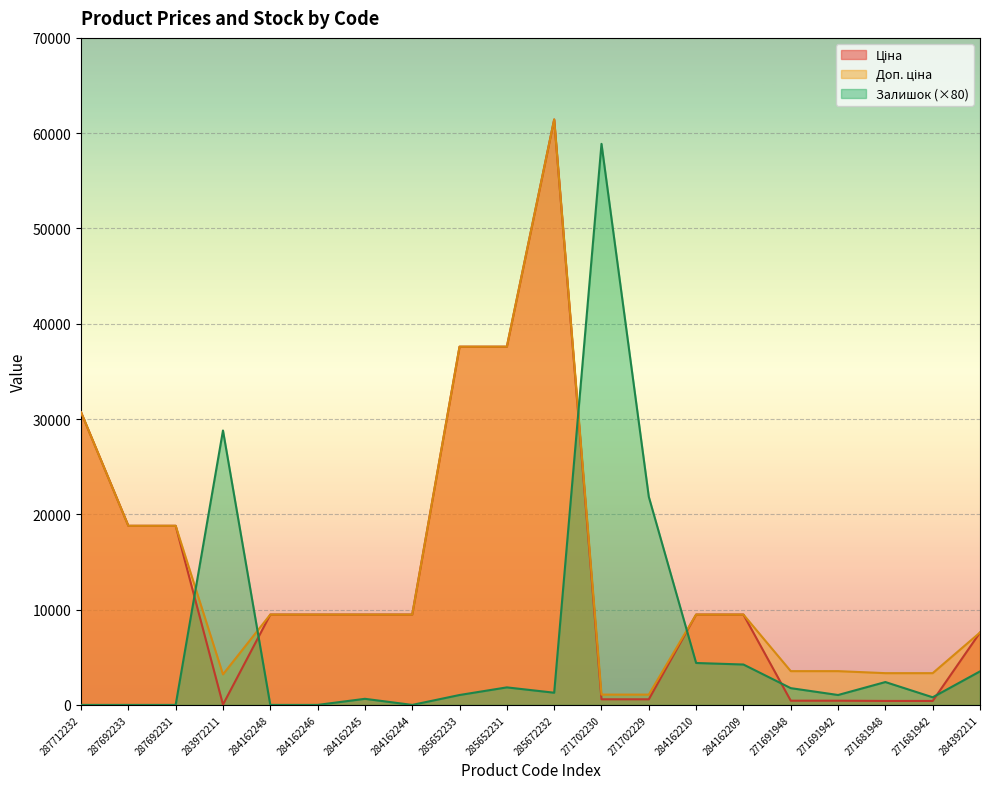

How many lines are shown in the chart?

3